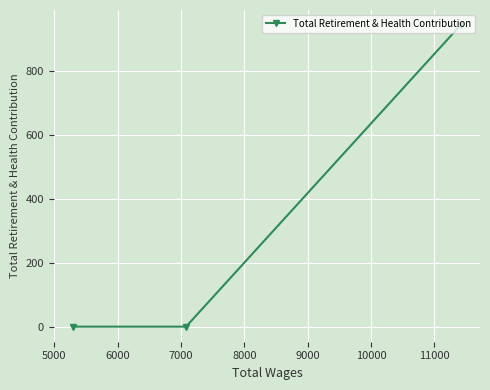

What is the maximum value shown in the chart?

942